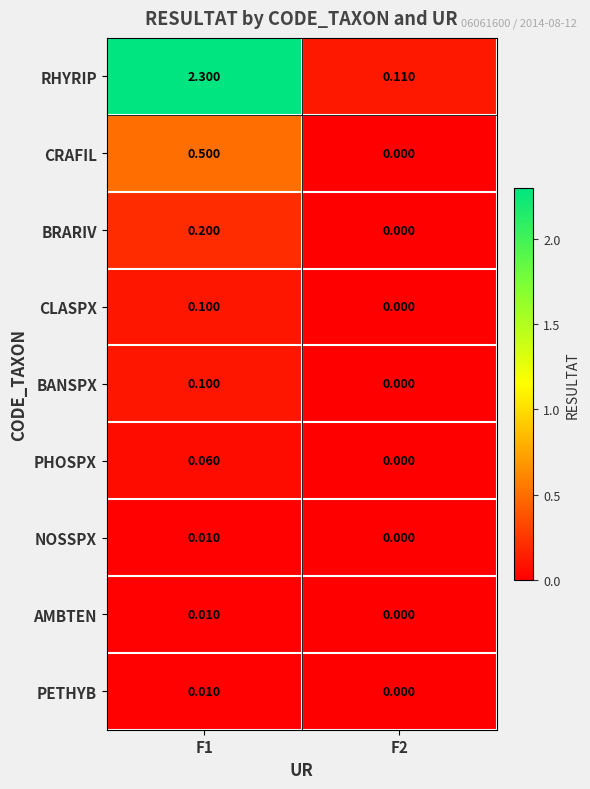

What is the maximum value shown in the chart?

2.3